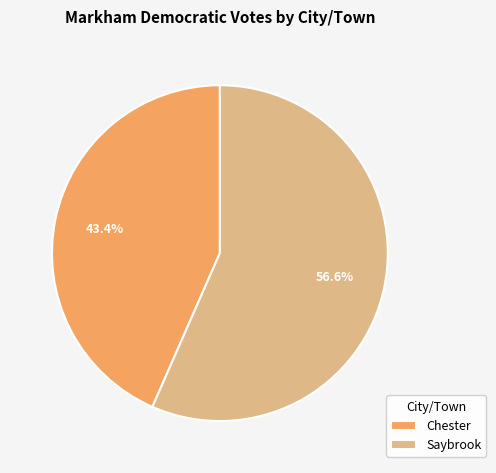

How much of the chart is everything except Chester?

56.6%